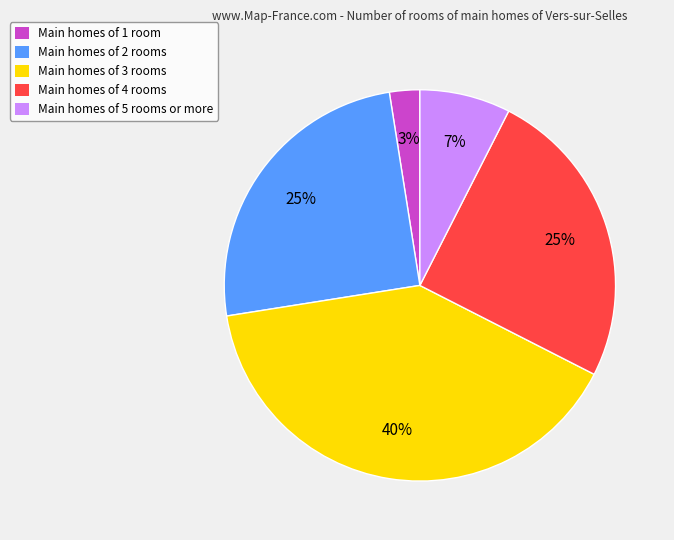

Does any single category account for the majority?

No